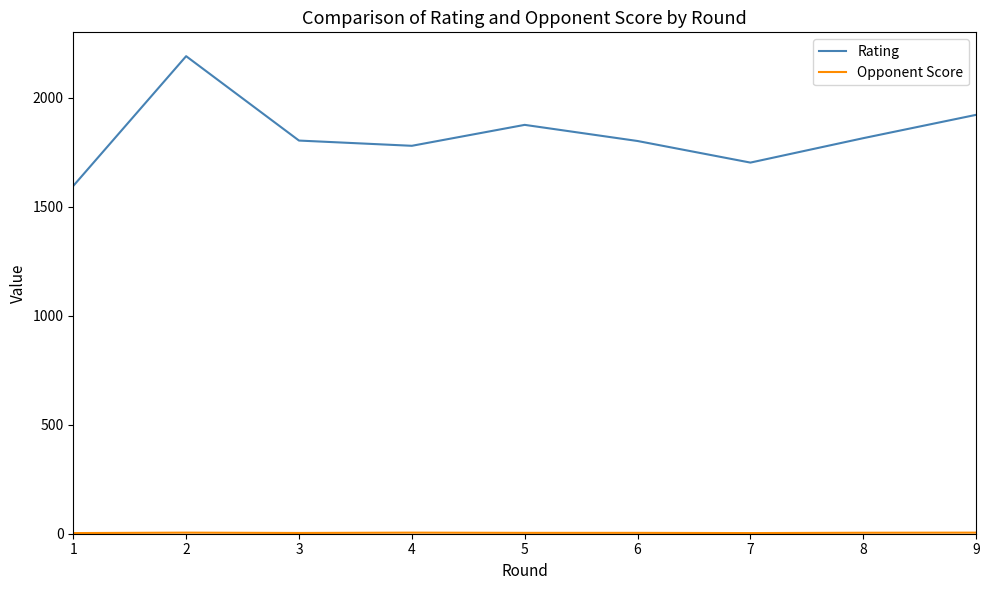

Which series has the largest total across all categories?

Rating